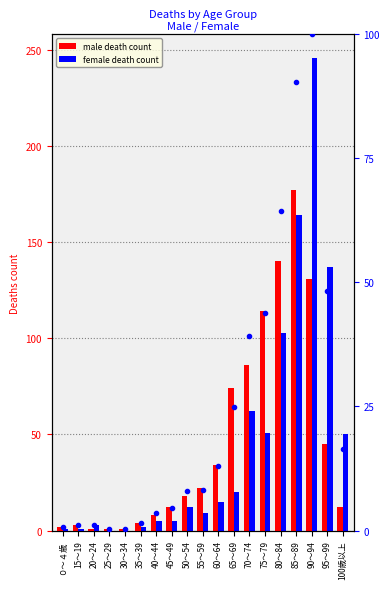

The value of female_death at 90～94 is 326.9. True or false?

False